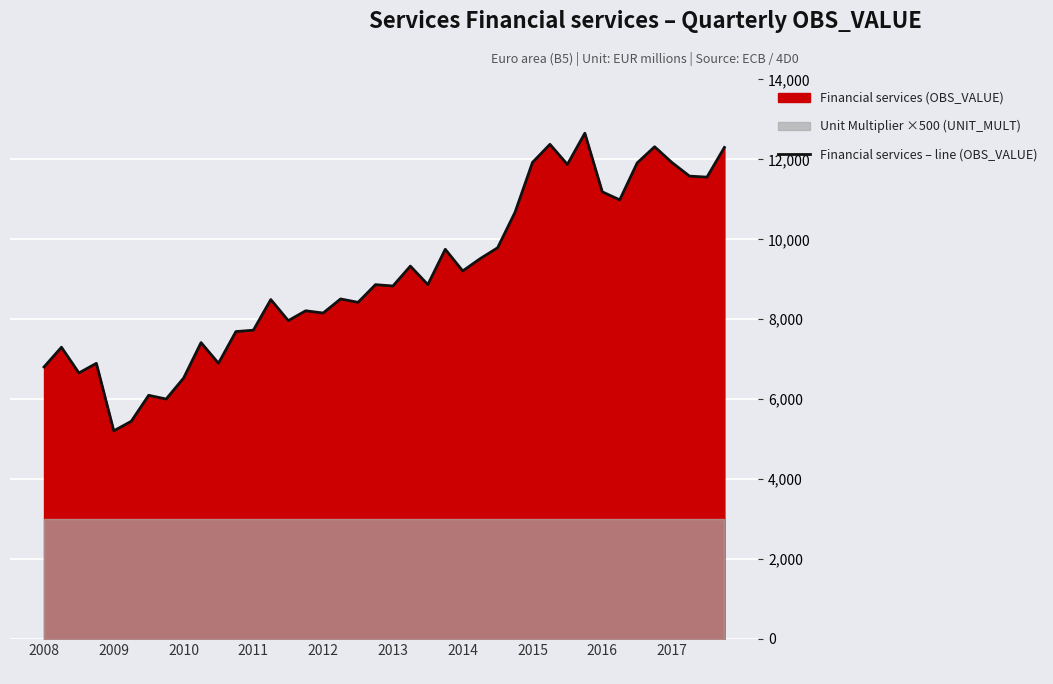

What is the average value?

9096.9